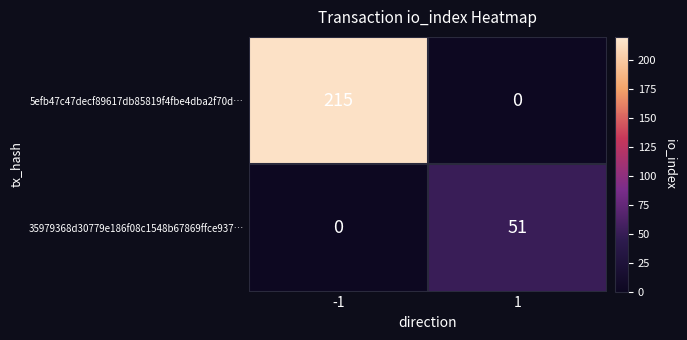

The value of 35979368d30779e186f08c1548b67869ffce937… at -1 is -18. True or false?

False